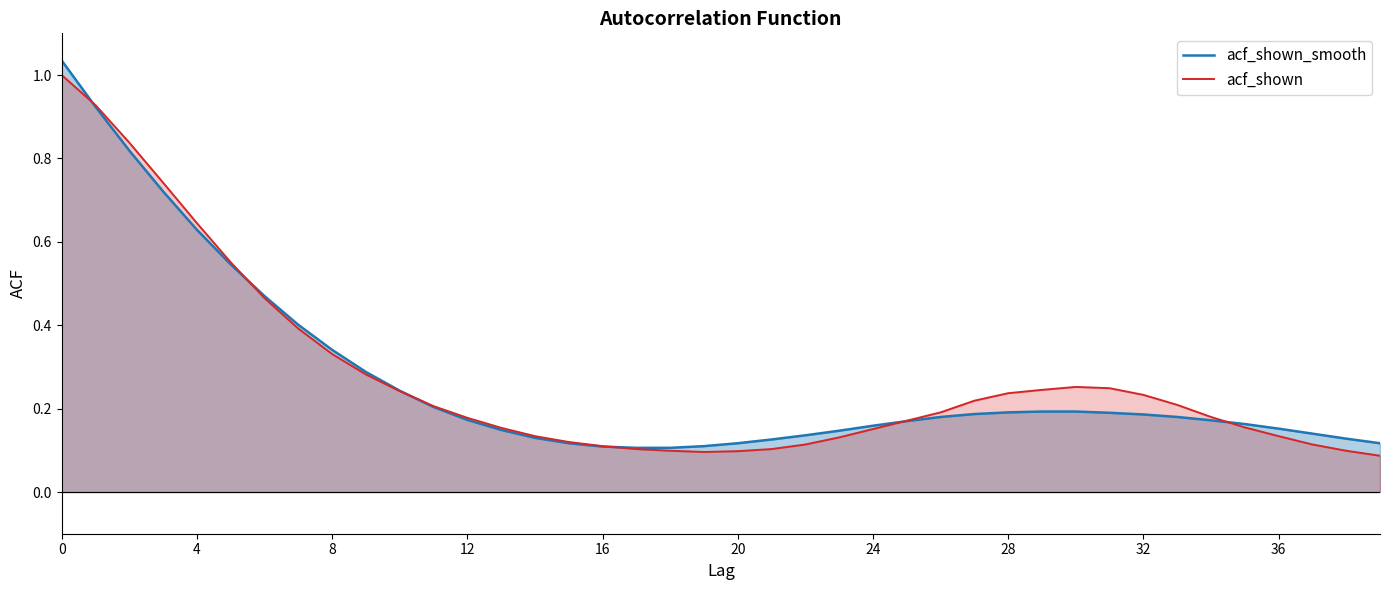

Which series has the largest total across all categories?

acf_shown